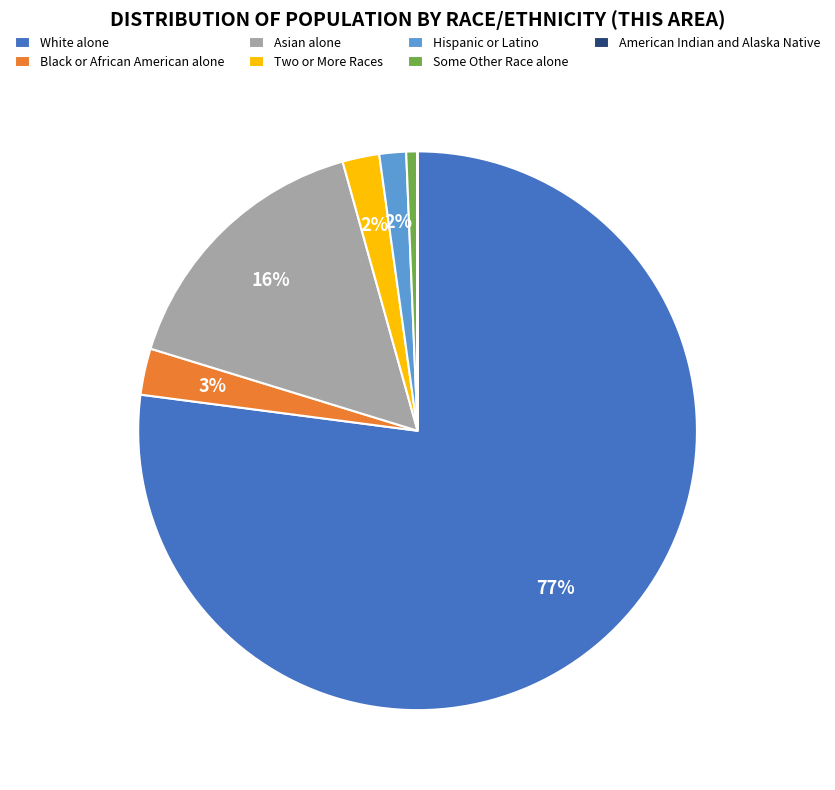

What percentage is the Black or African American alone slice, to the nearest percent?

3%